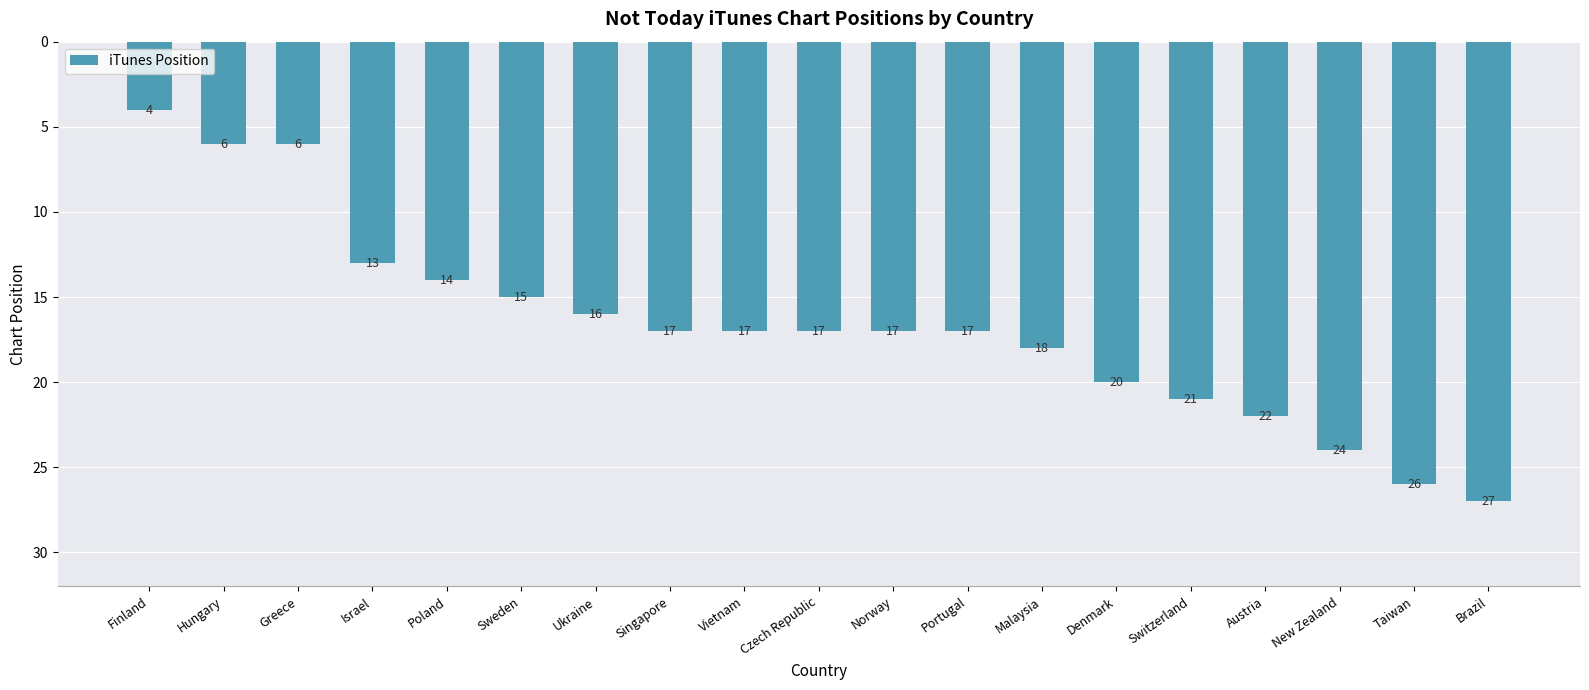

Which category has the lowest value across all series?

Finland